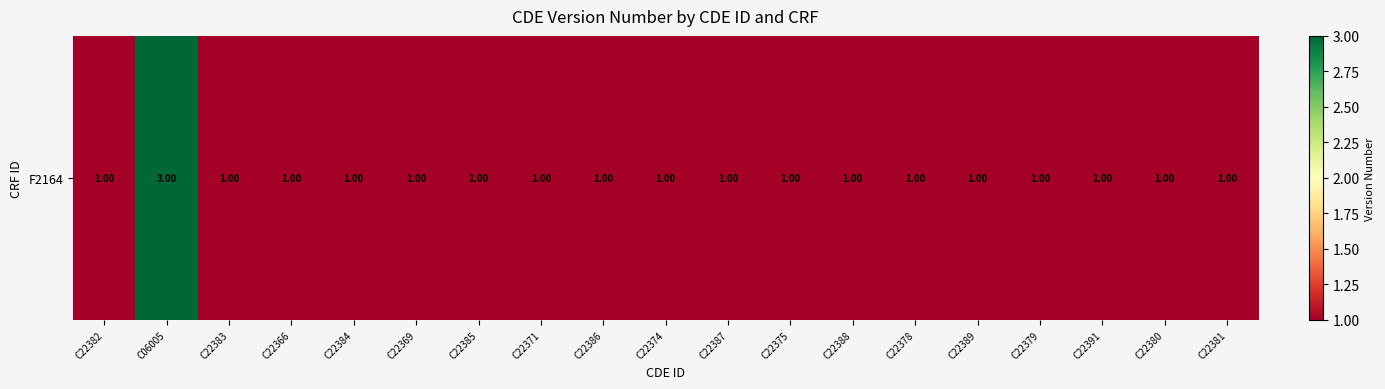

Between C22385 and C06005, which is larger?

C06005